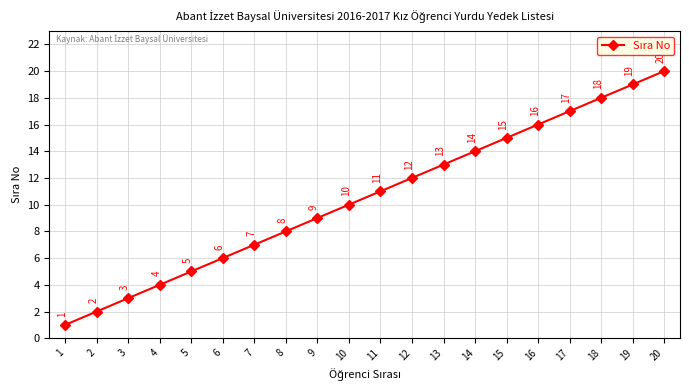

Which has a higher value, 16 or 14?

16